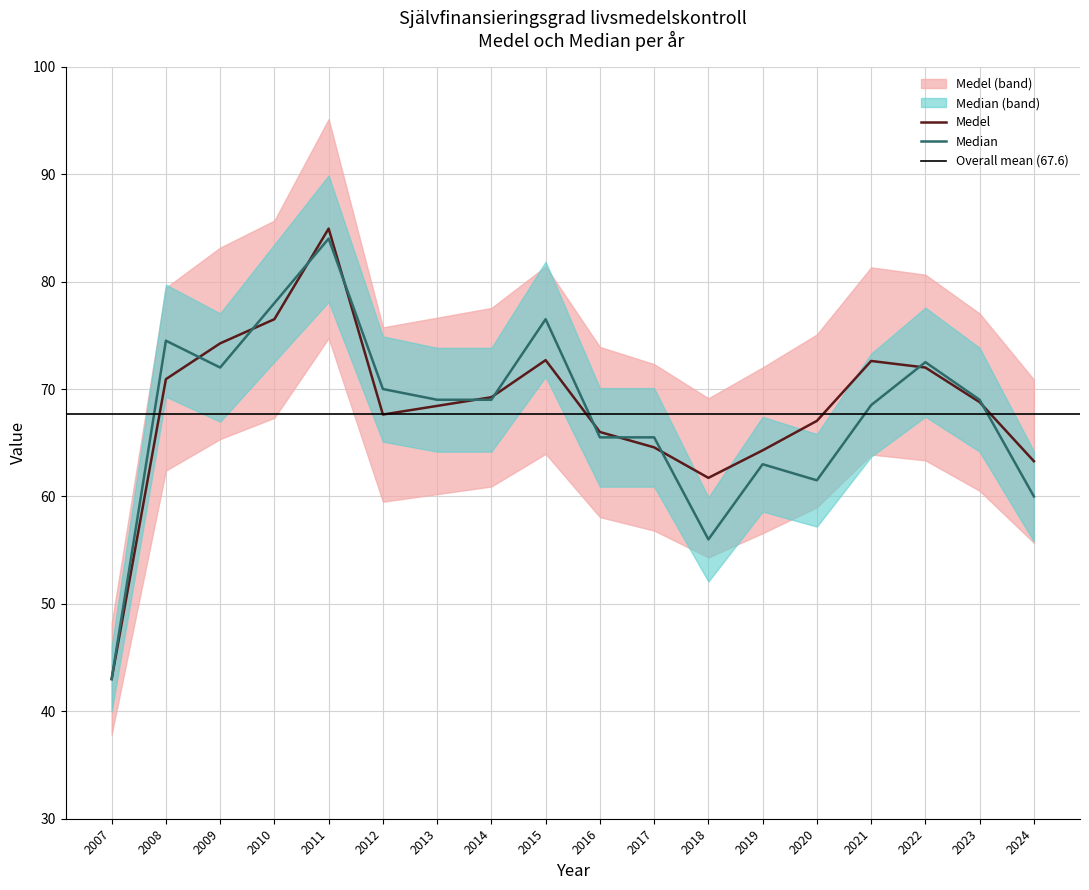

At which category is the sum across all series the highest?

2011